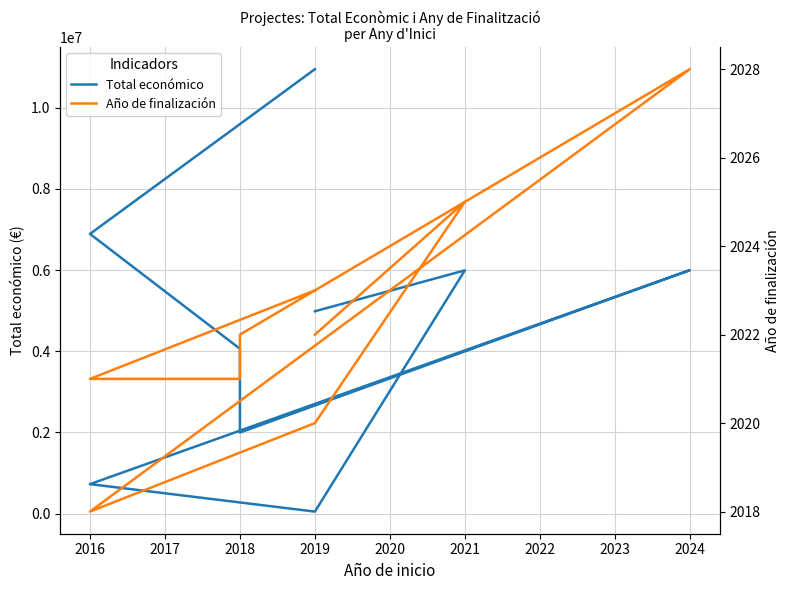

Where does the Total económico series first go above 4985475?

2021